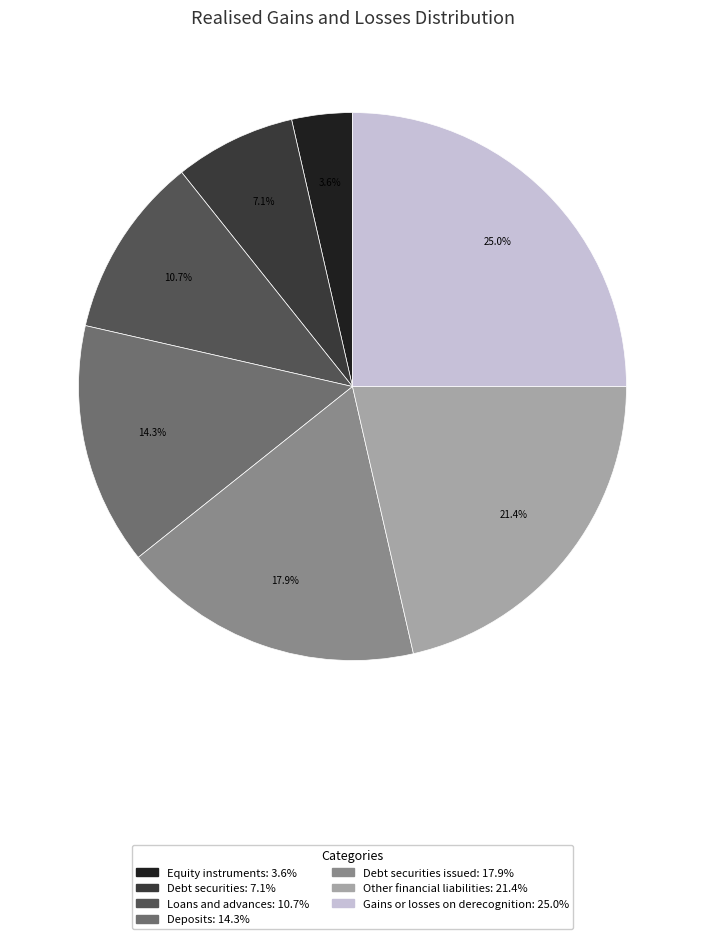

Does any single category account for the majority?

No